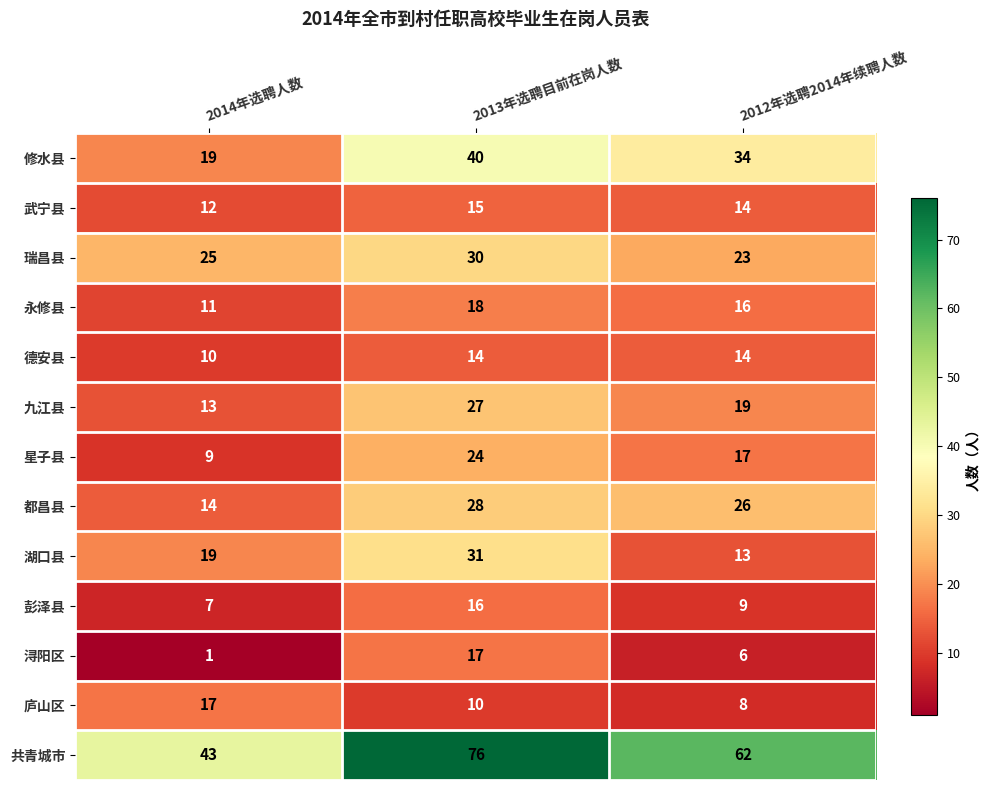

What is the difference between the 庐山区 values at 2012年选聘2014年续聘人数 and 2014年选聘人数?

9